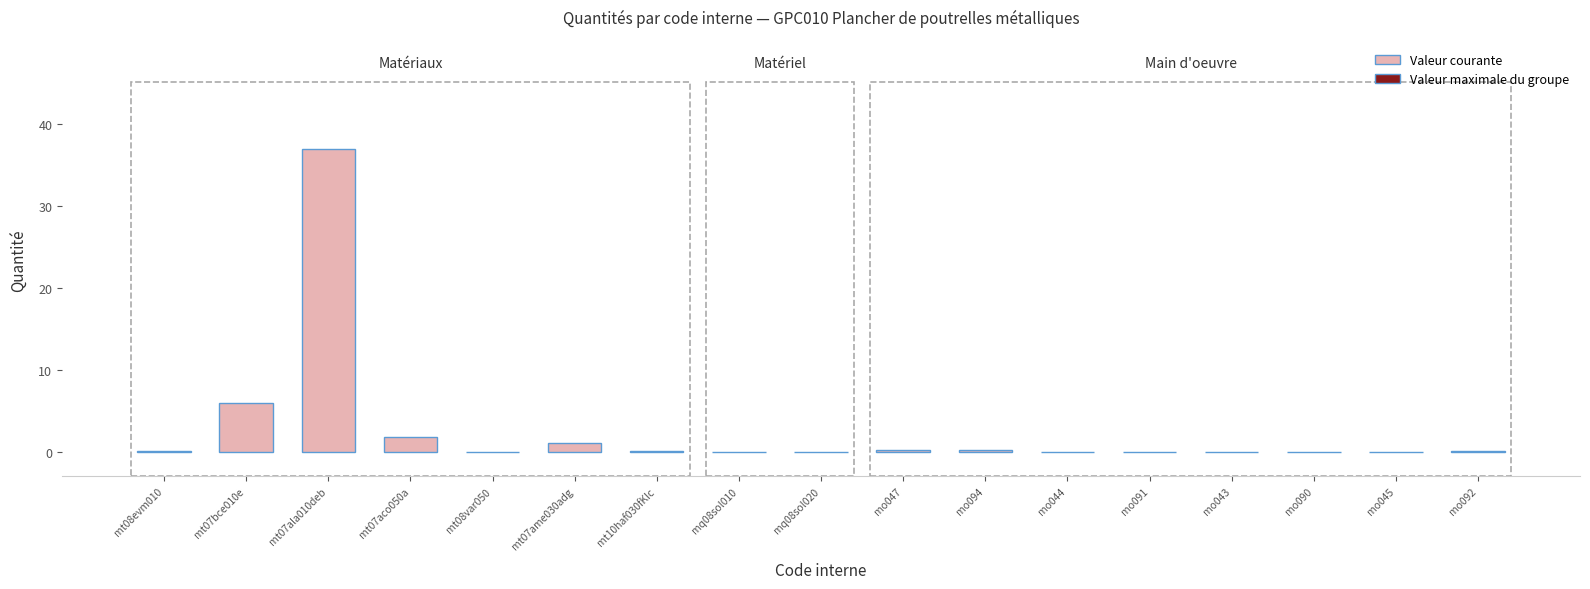

What is the maximum value shown in the chart?

37.0